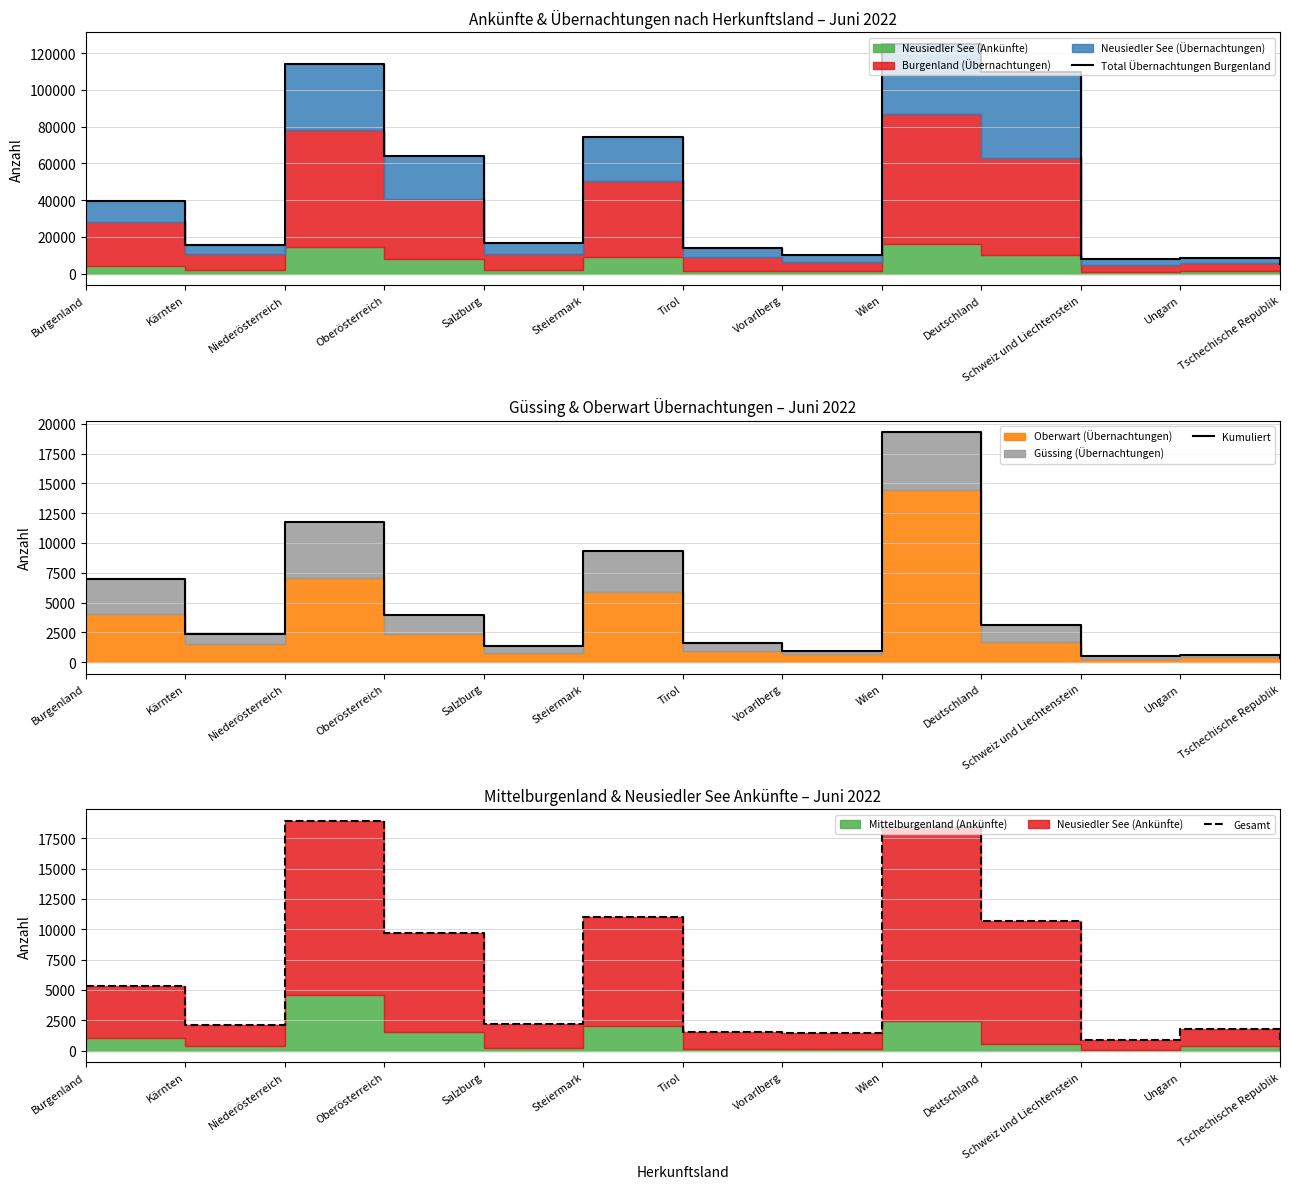

Is the value of Gesamt at Oberösterreich greater than the value of Total Übernachtungen Burgenland at Oberösterreich?

No